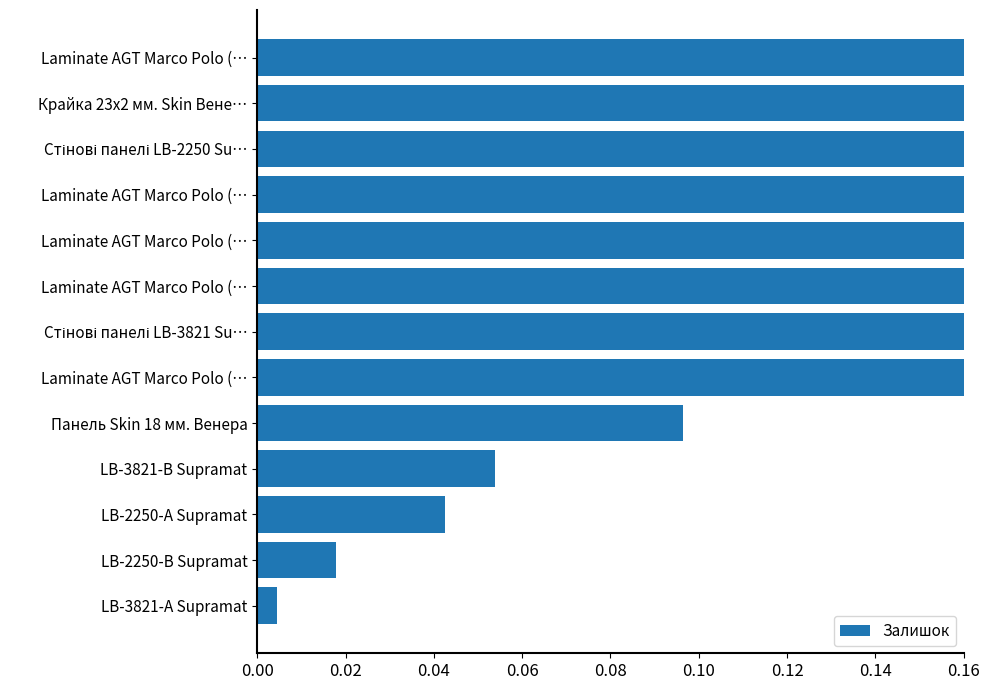

How many distinct data groups are displayed?

1